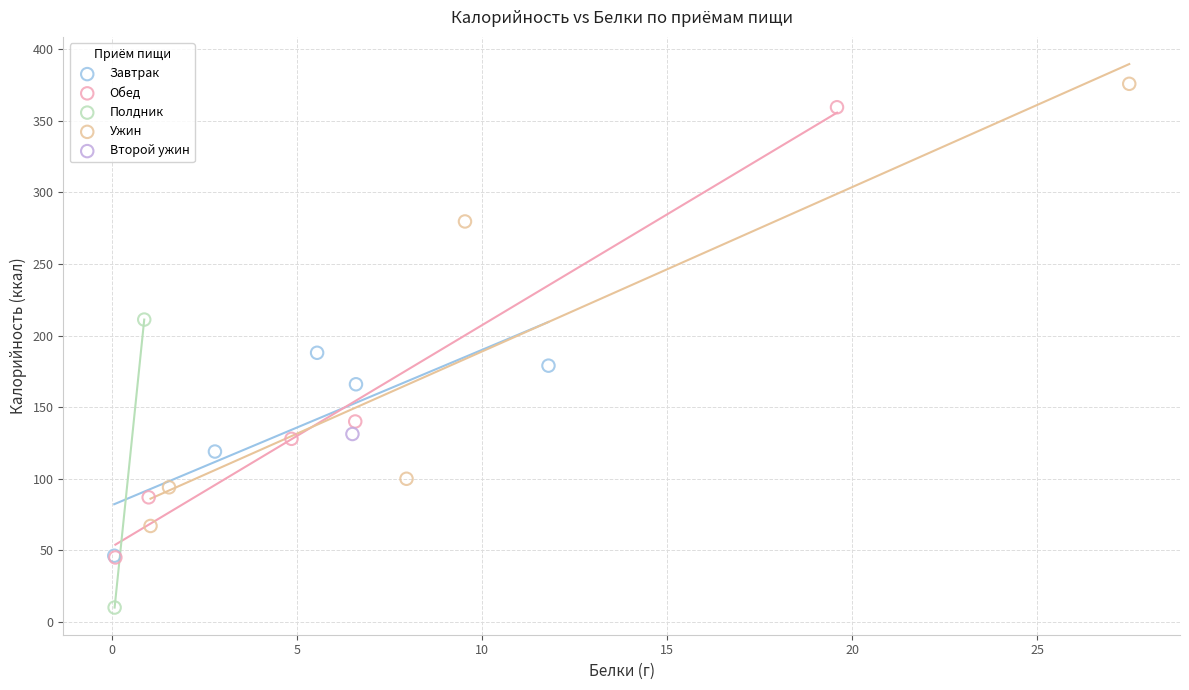

What are all the series names shown in the legend?

Завтрак, Обед, Полдник, Ужин, Второй ужин